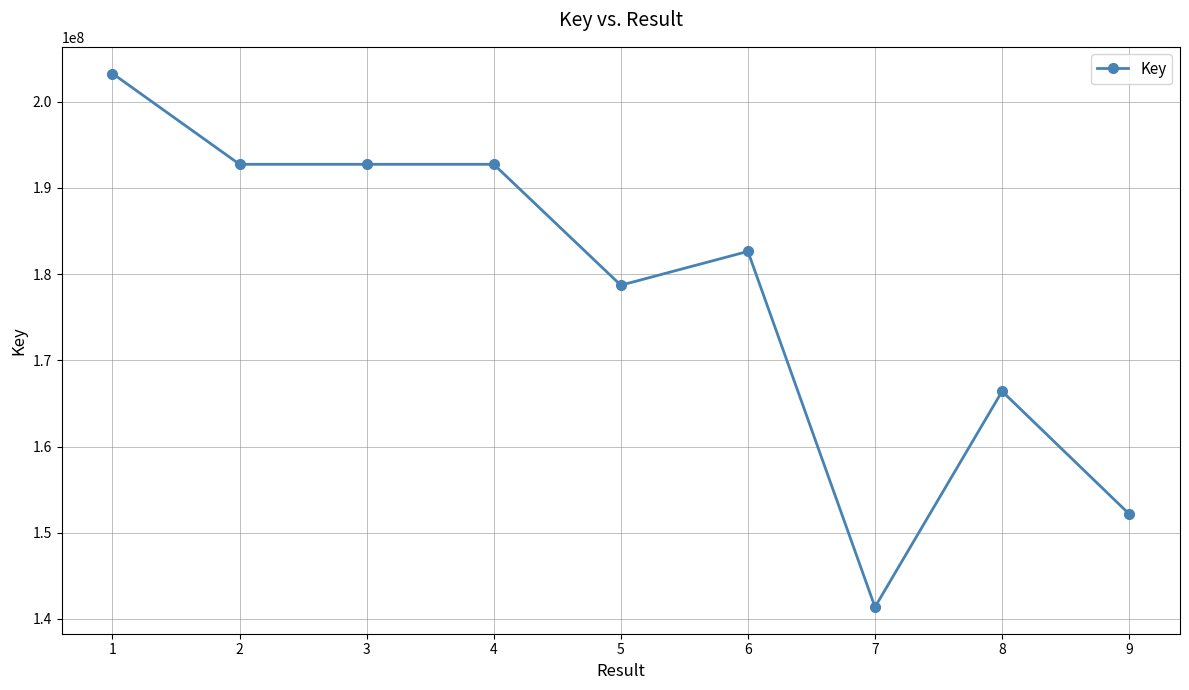

True or false: the data has more than 1 interior local peaks.

True